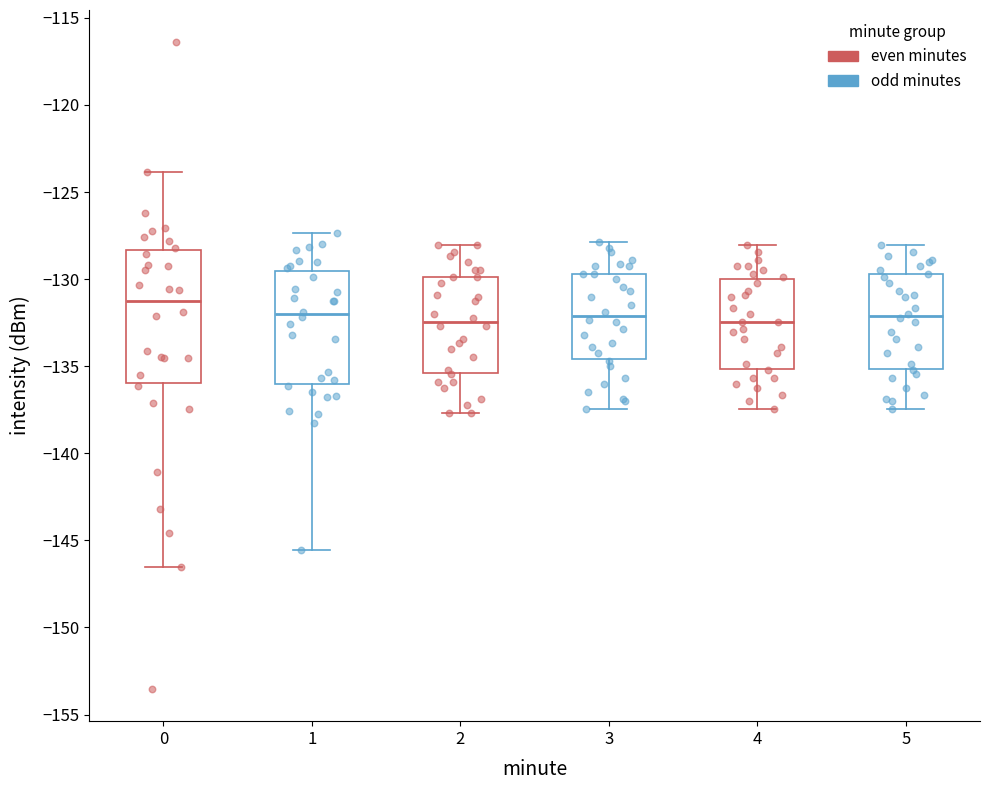

Which box's median line is the highest?

0